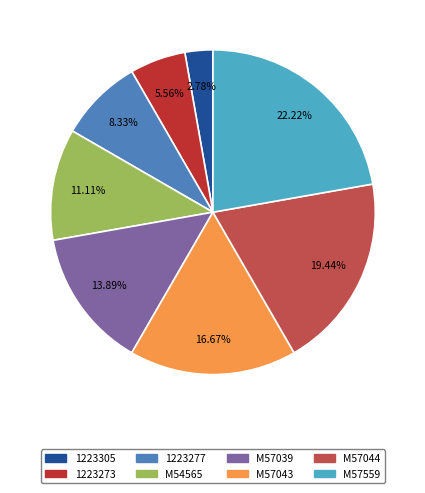

The 1223273 slice represents 1% of the pie. True or false?

False